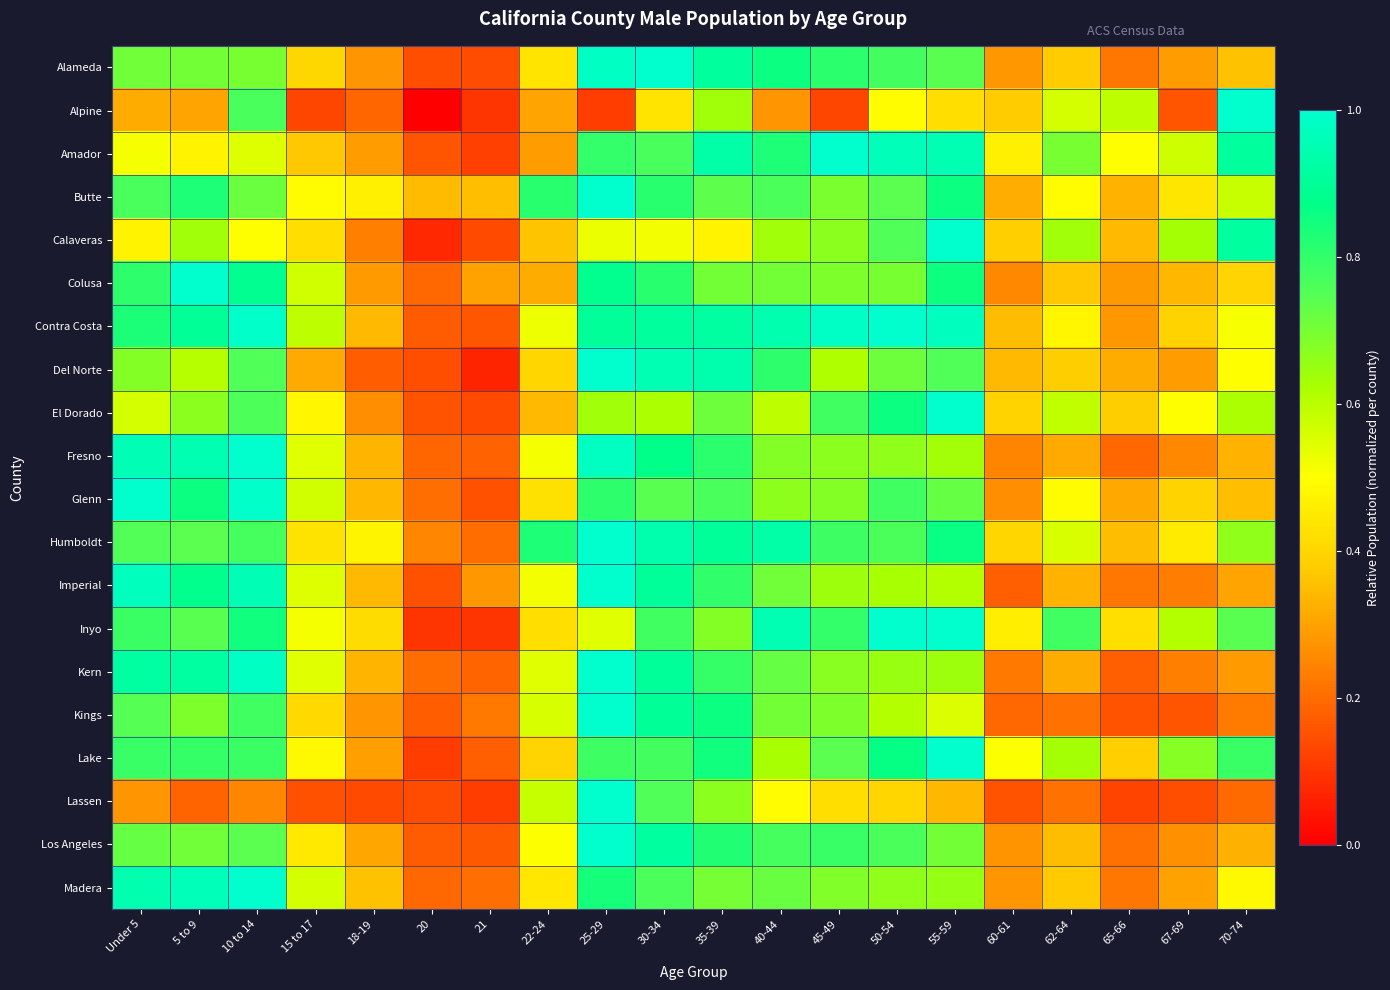

Rank the series by their maximum value, from highest to lowest.

Alameda, Alpine, Amador, Butte, Calaveras, Colusa, Contra Costa, Del Norte, El Dorado, Fresno, Glenn, Humboldt, Imperial, Inyo, Kern, Kings, Lake, Lassen, Los Angeles, Madera